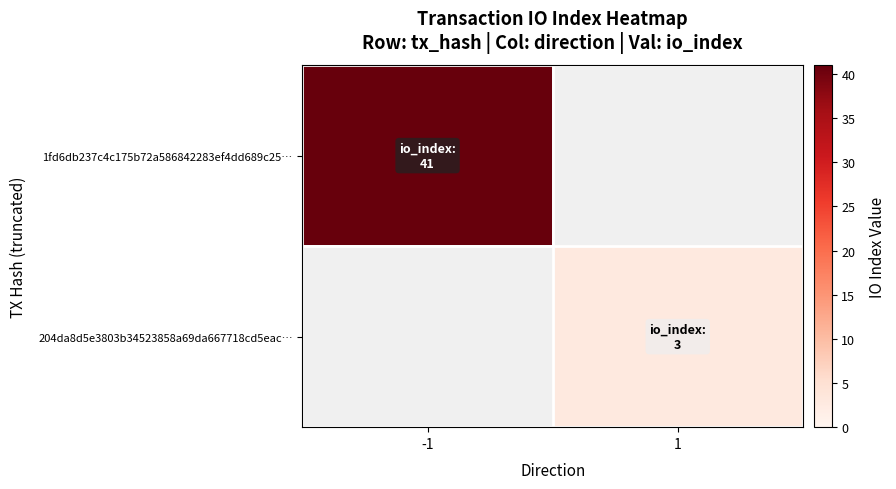

Which label corresponds to the smallest value in the chart?

1